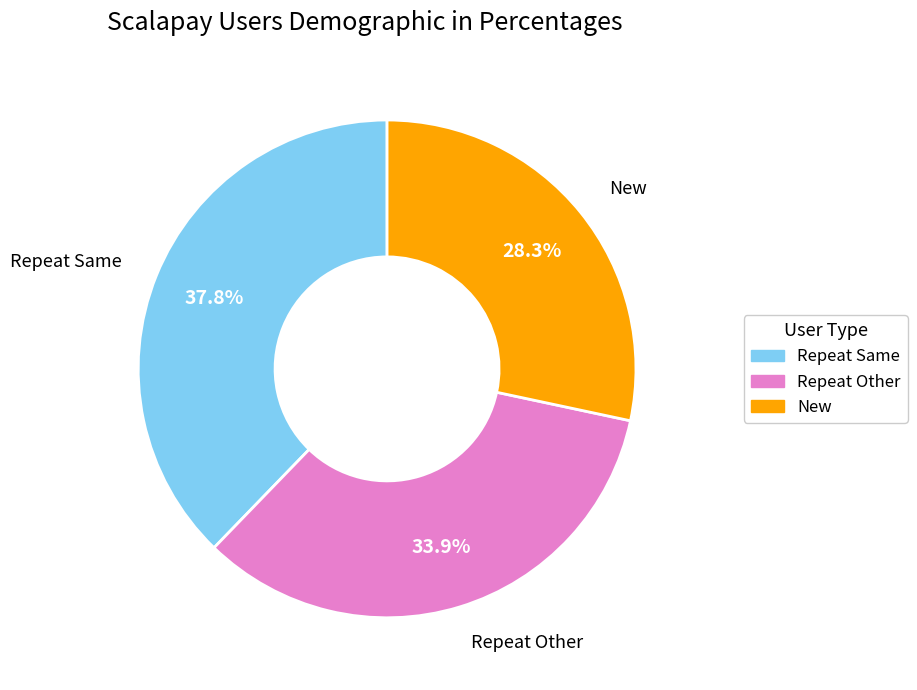

Is there a majority slice in this chart?

No